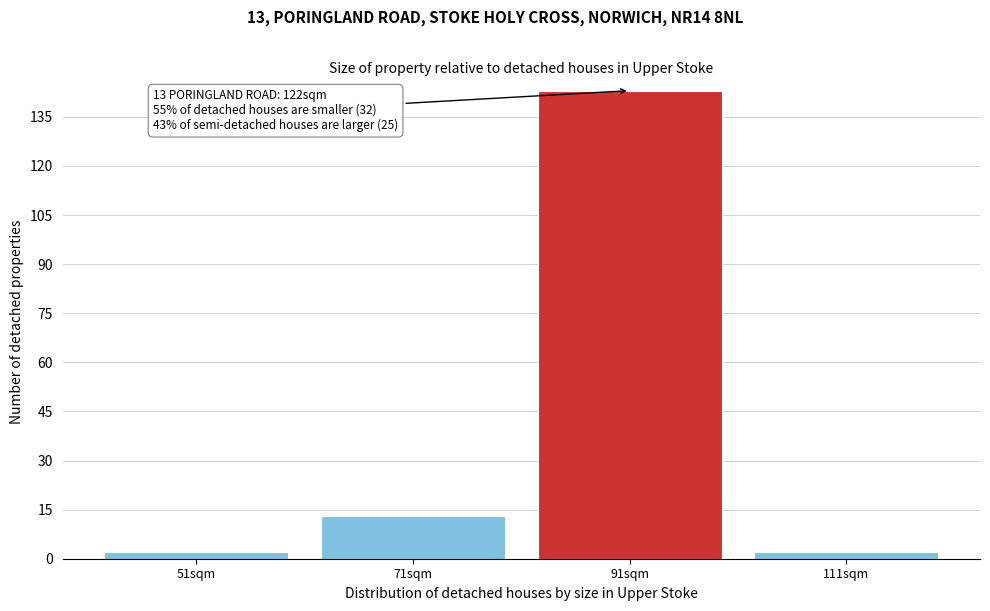

Reading left to right, list all the values displayed in this chart.

51sqm=2	71sqm=13	91sqm=143	111sqm=2